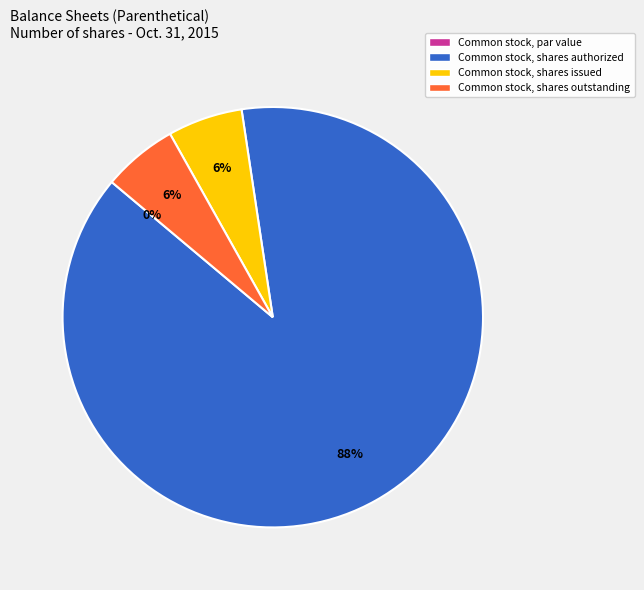

True or false: Common stock, shares issued accounts for 1% of the total.

False